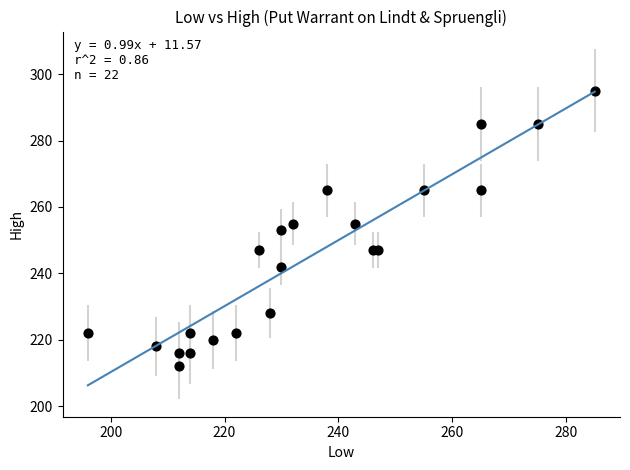

What is the range of X values (max minus min)?

89